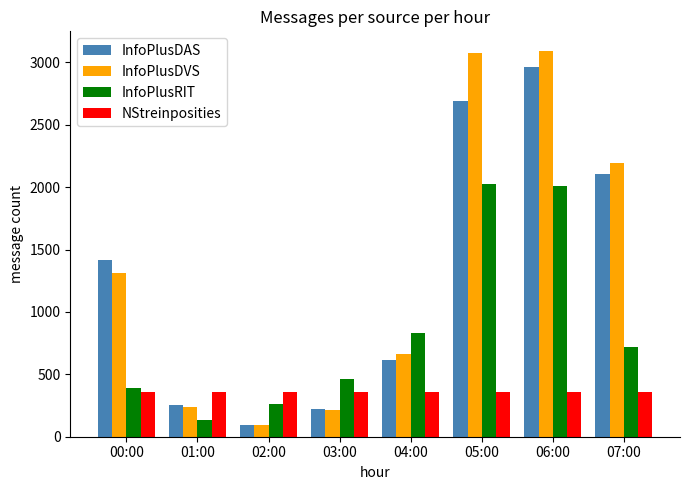

What is the label of the 4th bar from the left?

03:00